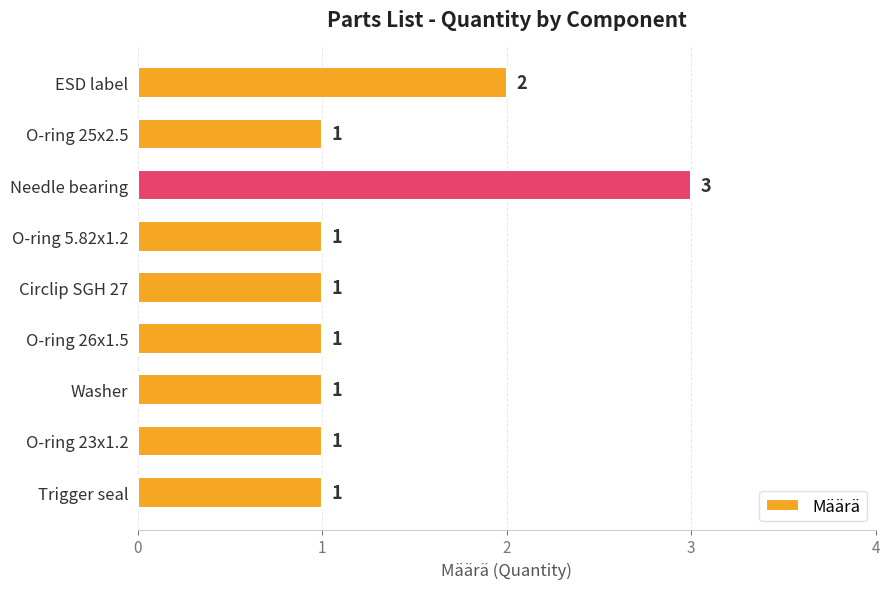

What is the label of the 6th bar from the top?

O-ring 26x1.5